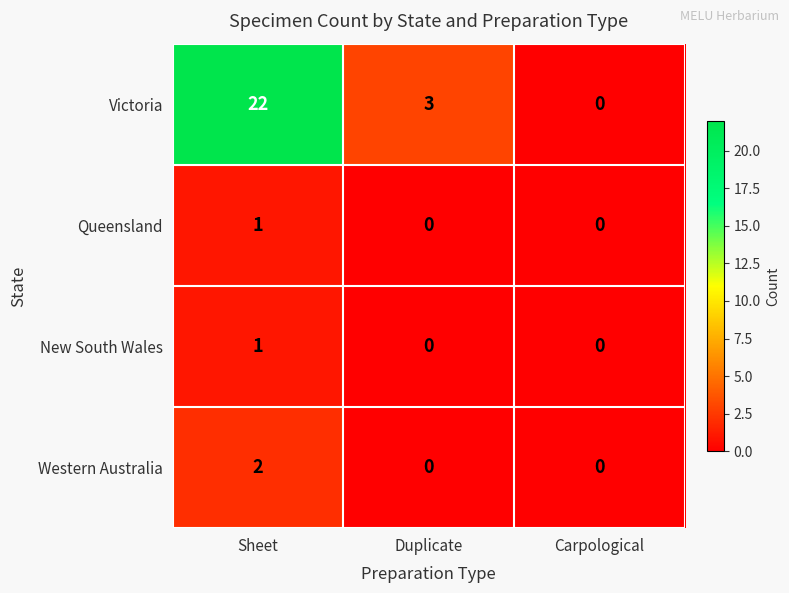

The value of Queensland at Sheet is 1. True or false?

True